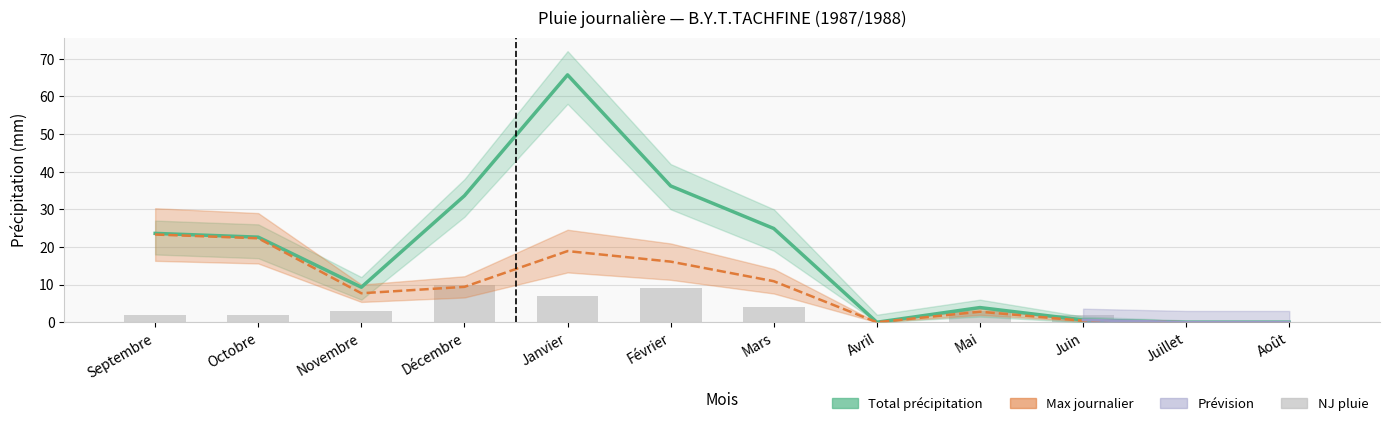

Are the bars horizontal?

No